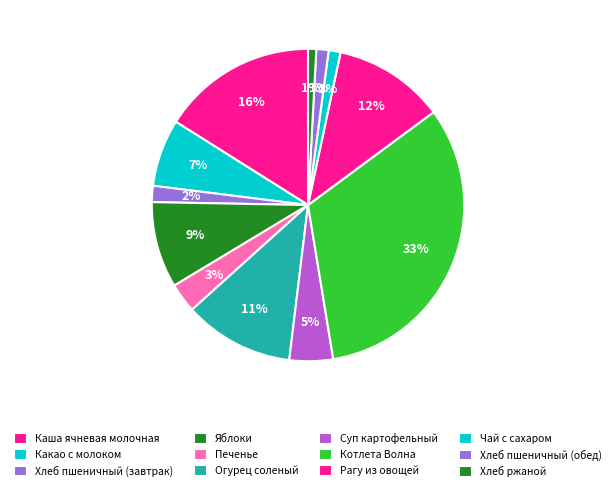

What is the ratio of the value at Печенье to the value at Котлета Волна?

0.1